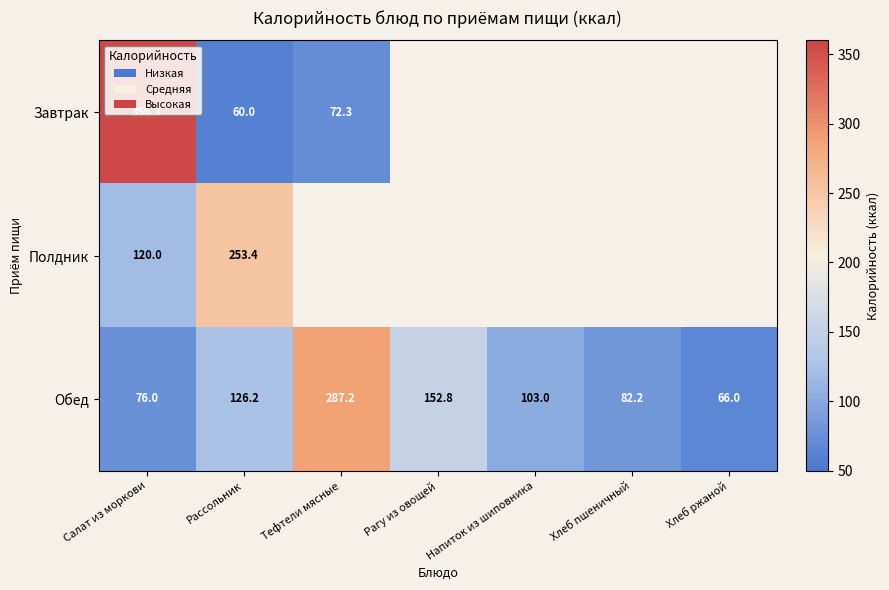

What is the difference between the highest and lowest values at Салат из моркови?

280.3